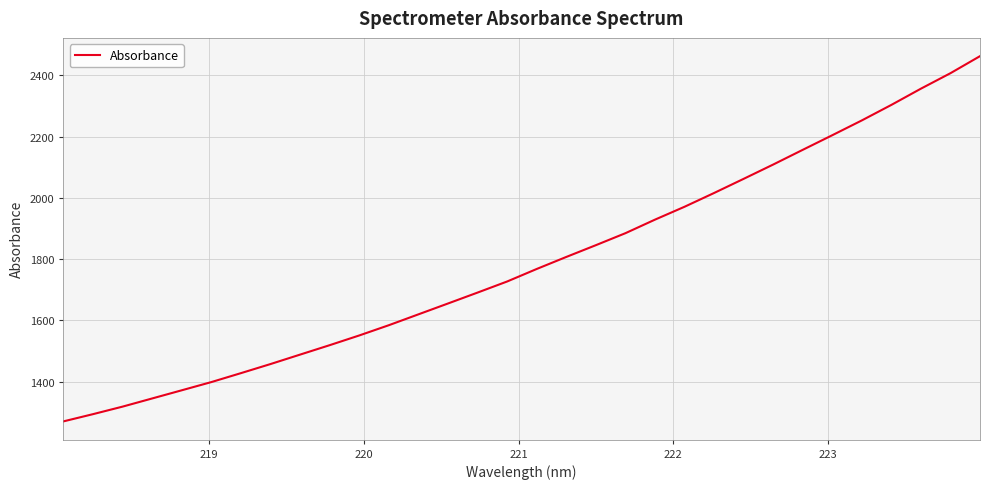

Reading left to right, list all the values displayed in this chart.

1269.9	1293.5	1318.1	1344.8	1371.5	1398.3	1427.5	1457.2	1488.0	1518.8	1550.6	1584.0	1619.5	1654.9	1690.6	1726.8	1767.7	1806.9	1845.3	1884.5	1928.8	1970.8	2015.8	2062.0	2108.7	2156.7	2204.5	2252.8	2303.5	2356.5	2407.0	2462.6